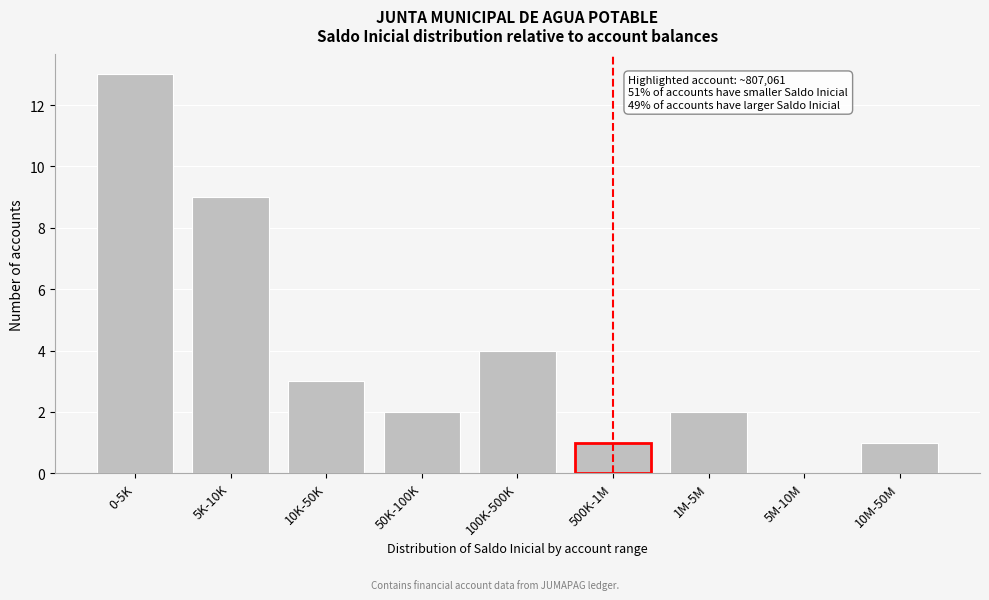

Reading left to right, transcribe all the data shown in this chart.

0-5K=13	5K-10K=9	10K-50K=3	50K-100K=2	100K-500K=4	500K-1M=1	1M-5M=2	5M-10M=0	10M-50M=1